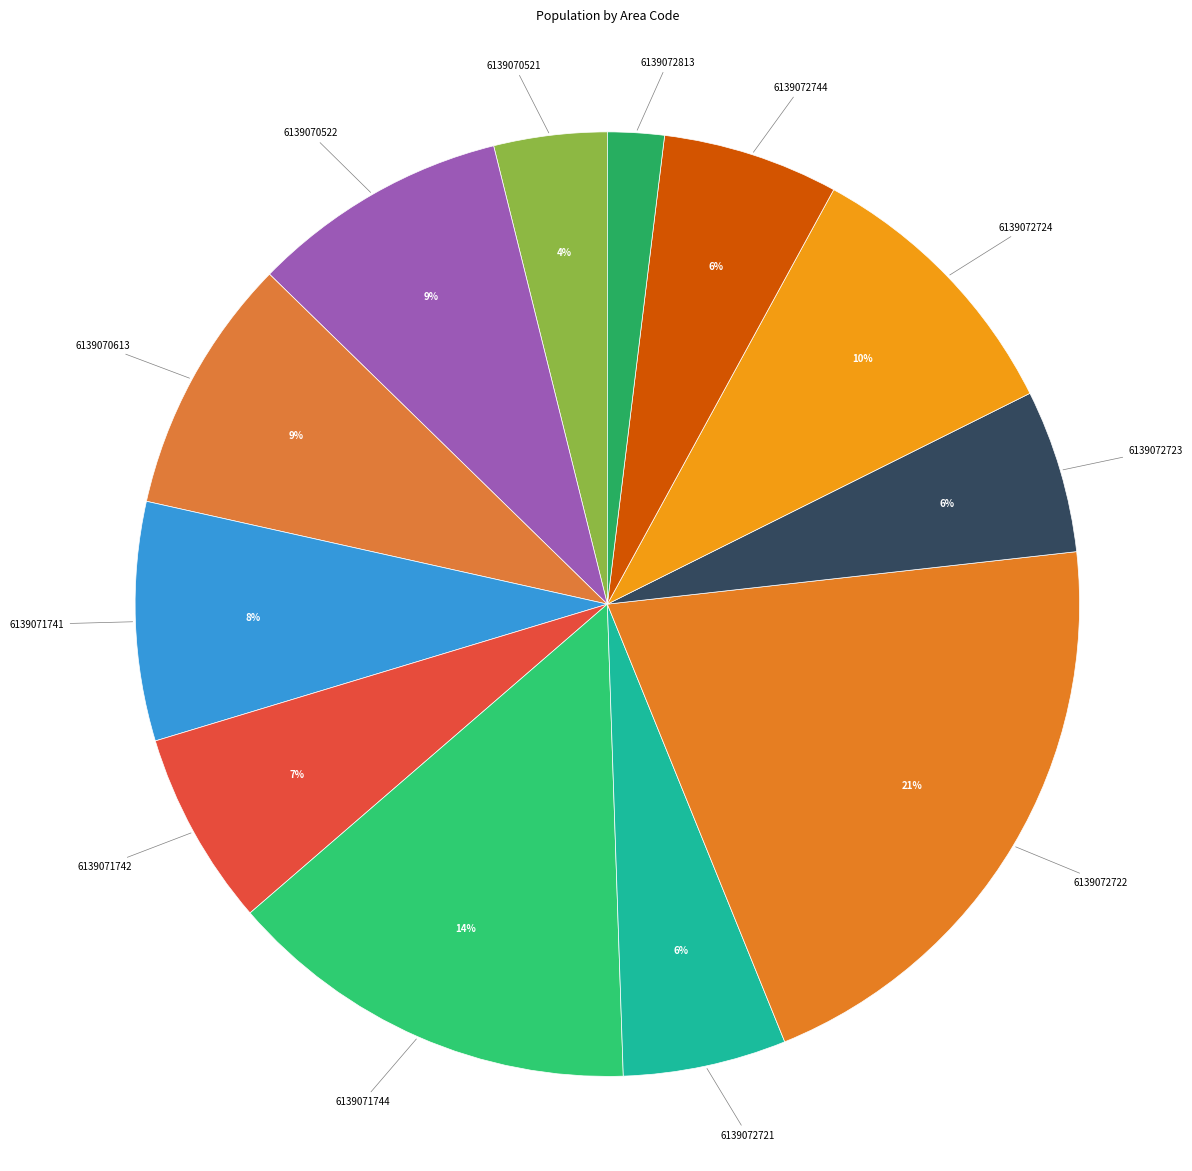

To the nearest percent, what is the average slice percentage?

8%